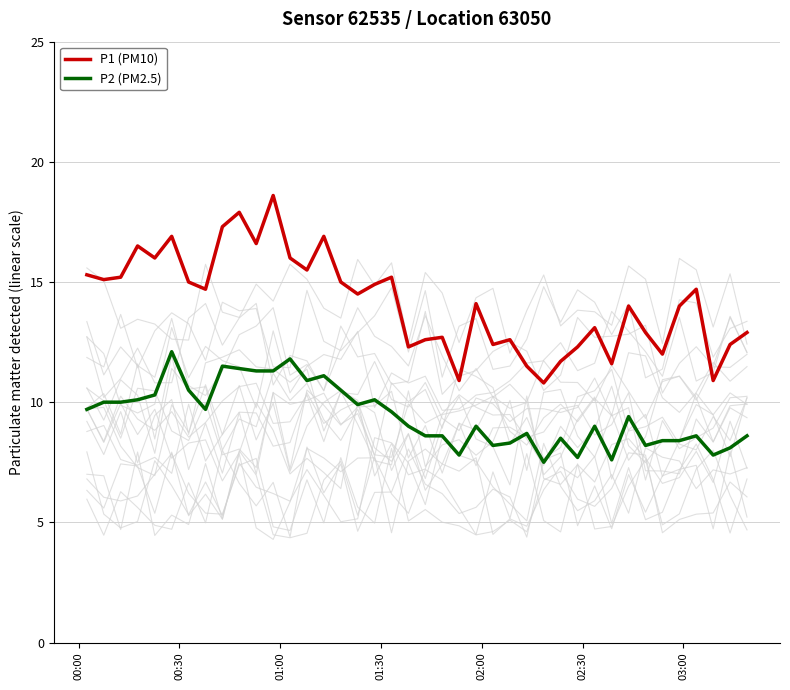

What is the highest value of the P1 (PM10) series?

18.6